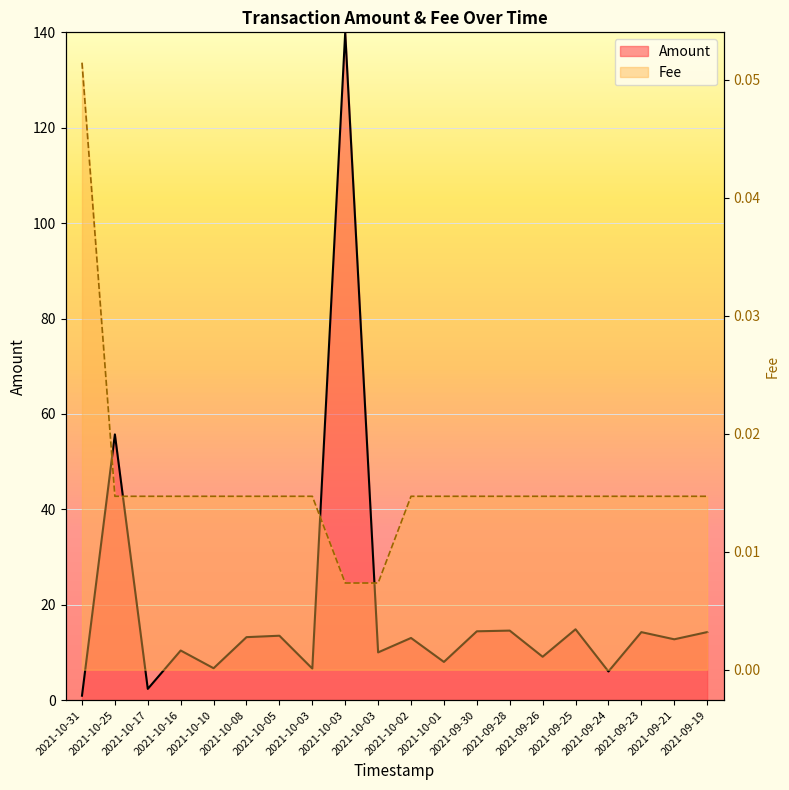

At which category does the chart reach its minimum across all series?

2021-10-03